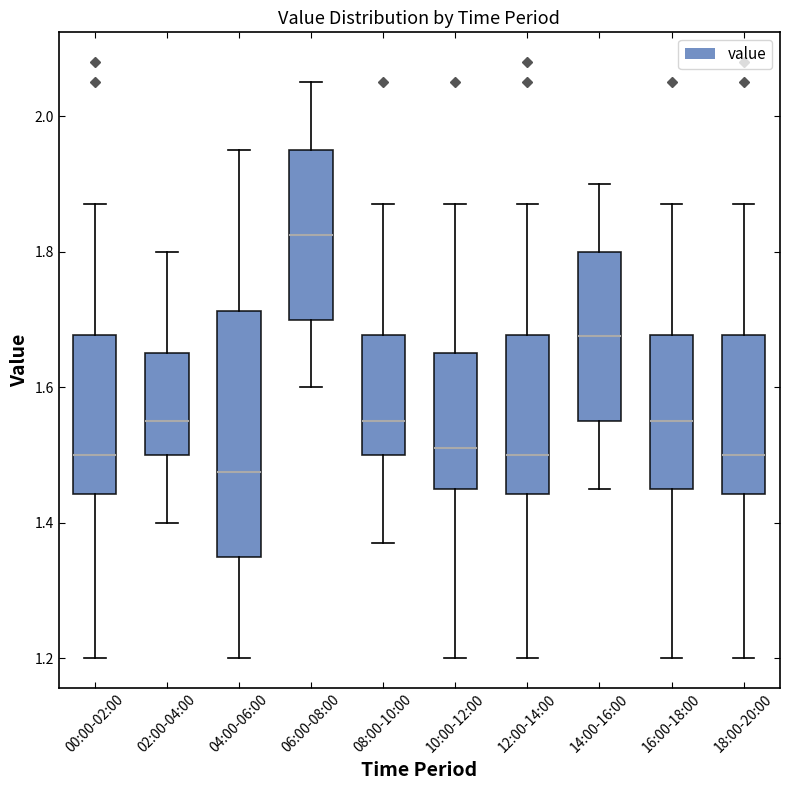

Which box has the lowest median line?

04:00-06:00